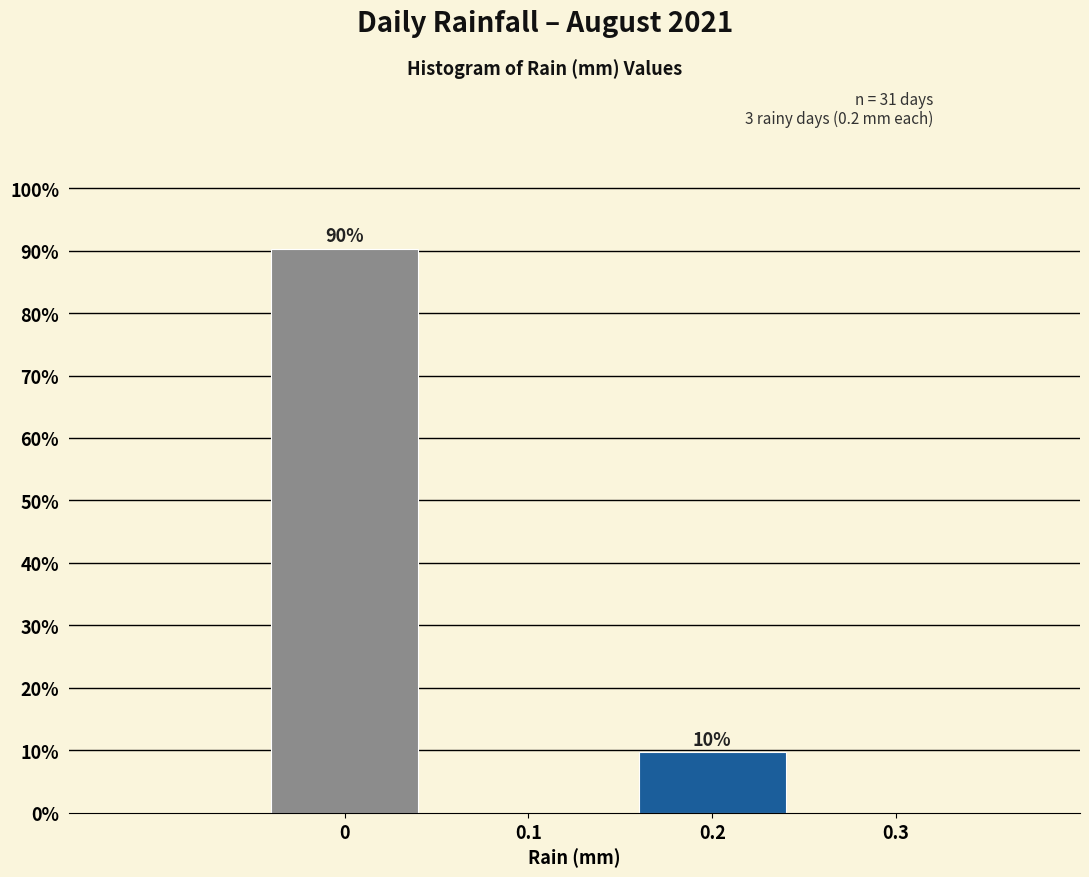

What is the approximate value at 0.2?

9.7